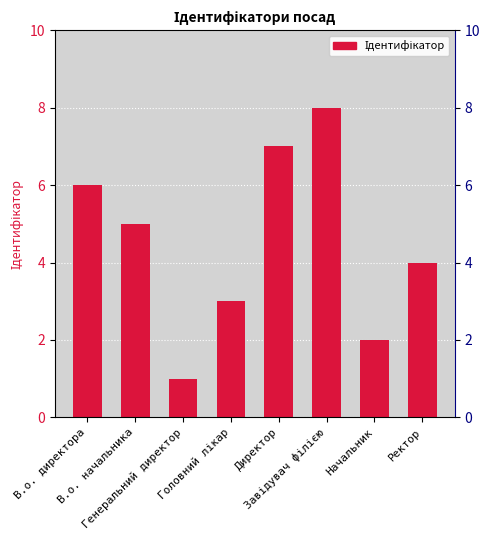

List the labels in order of value, smallest first.

Генеральний директор, Начальник, Головний лікар, Ректор, В.о. начальника, В.о. директора, Директор, Завідувач філією